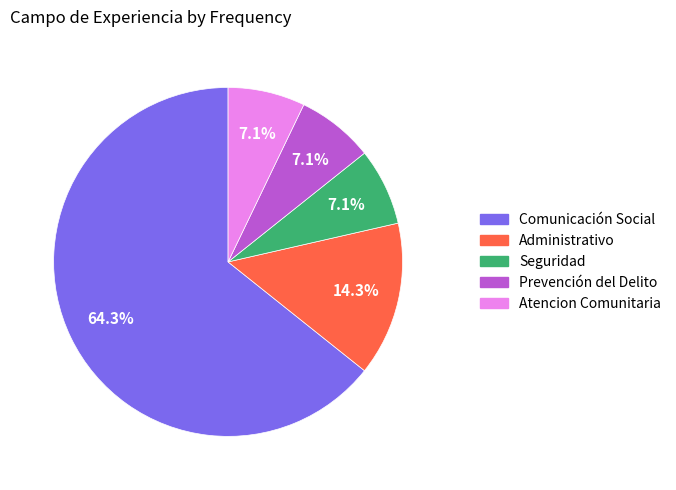

Is there a majority slice in this chart?

Yes